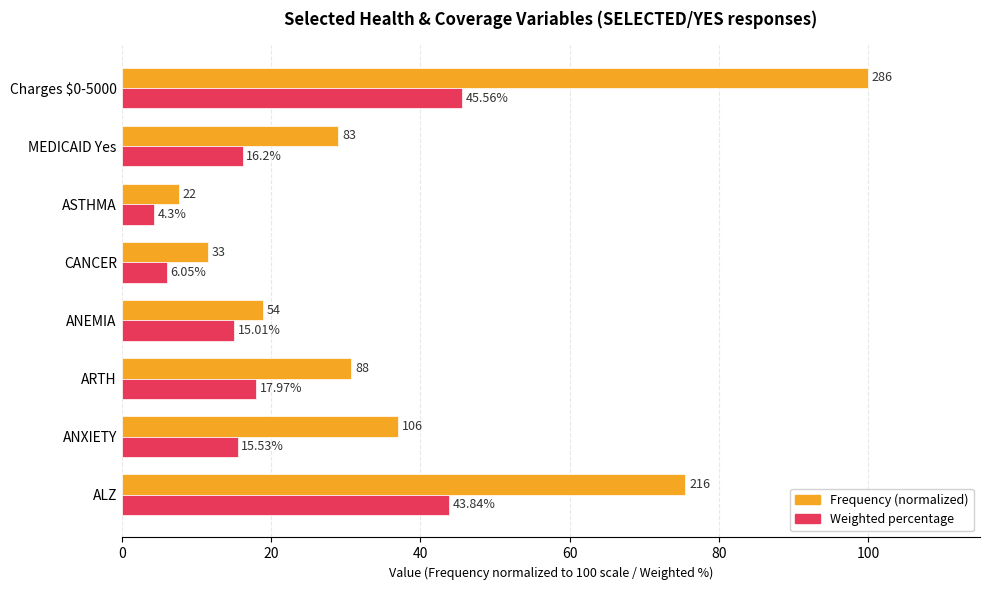

Which series has the largest range (max minus min)?

Frequency (normalized)